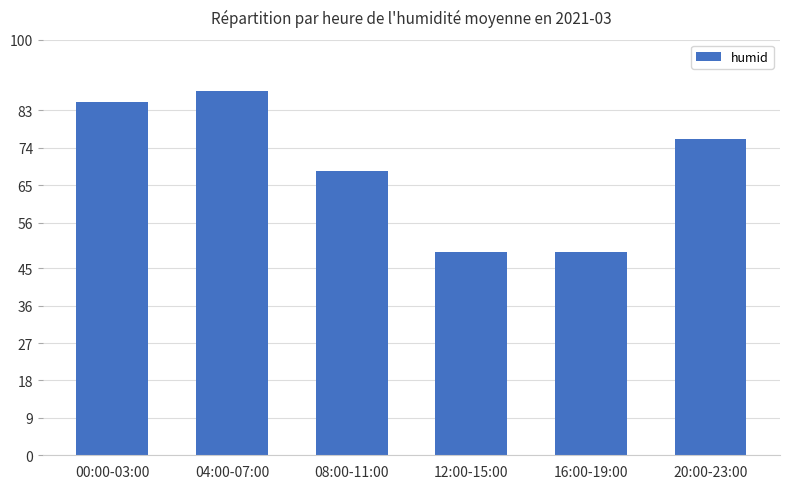

Is it true that the value at 00:00-03:00 is 85.1?

True